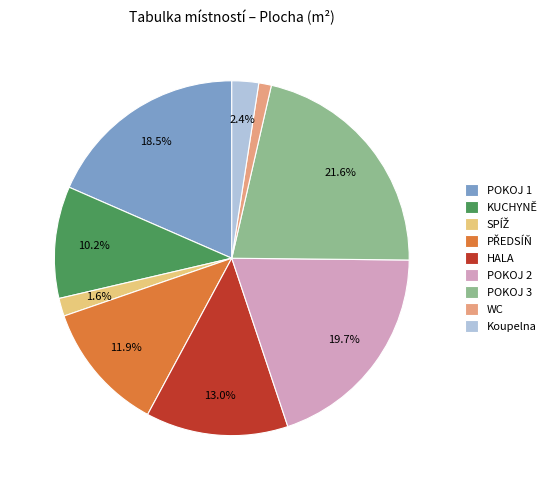

What percentage is the POKOJ 3 slice, to the nearest percent?

22%